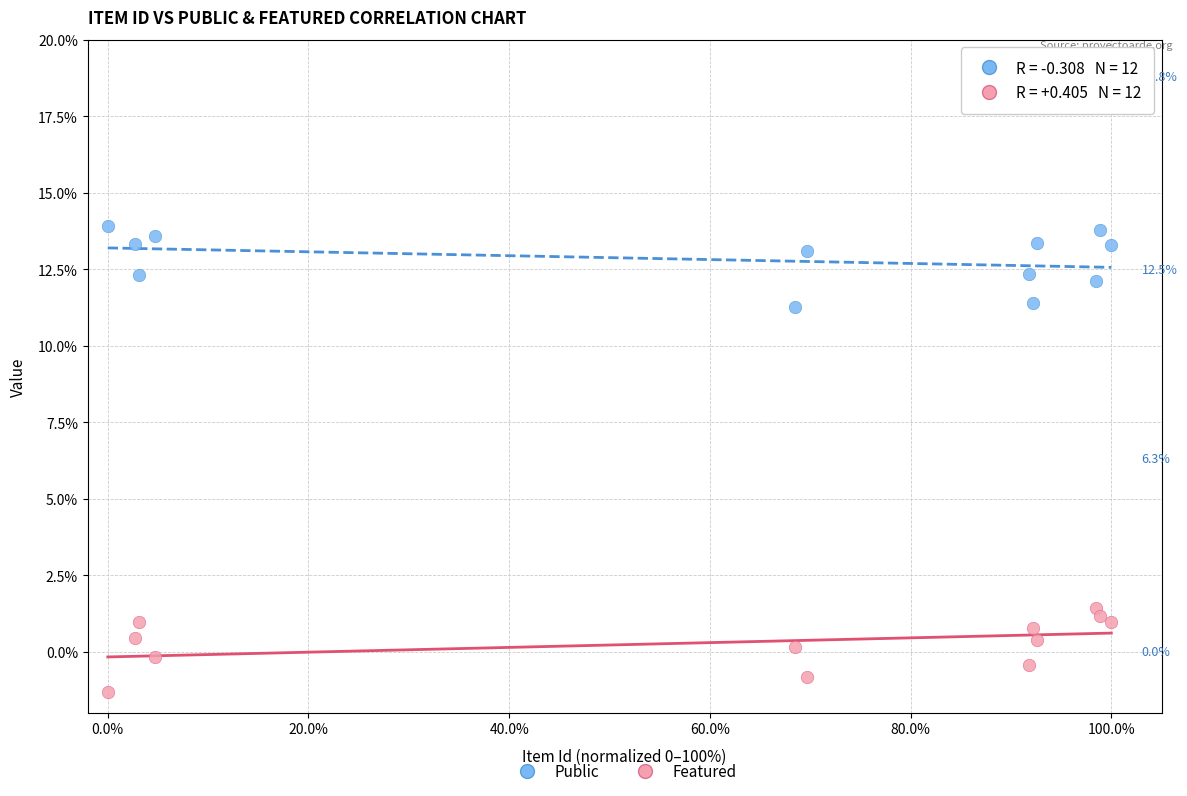

Across all series, what Y value is closest to 6?

1.4